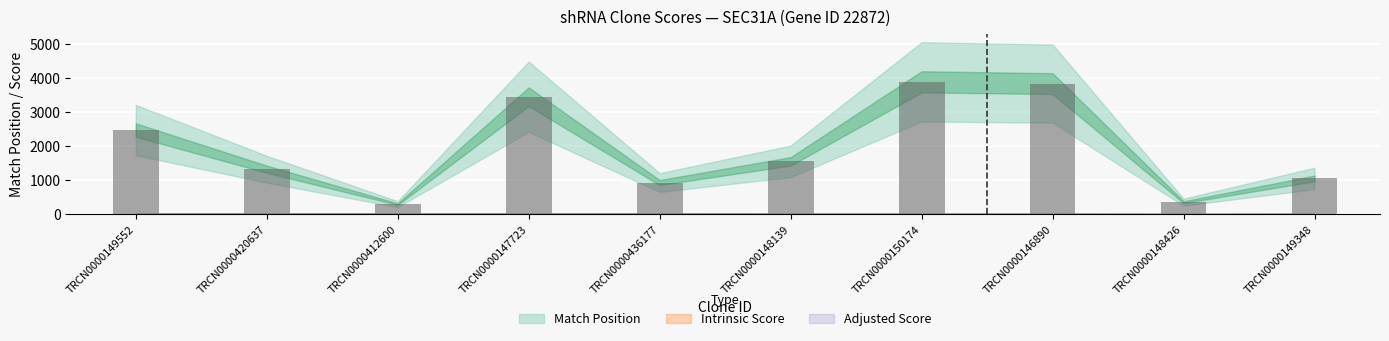

What is the label of the 5th bar from the right?

TRCN0000148139